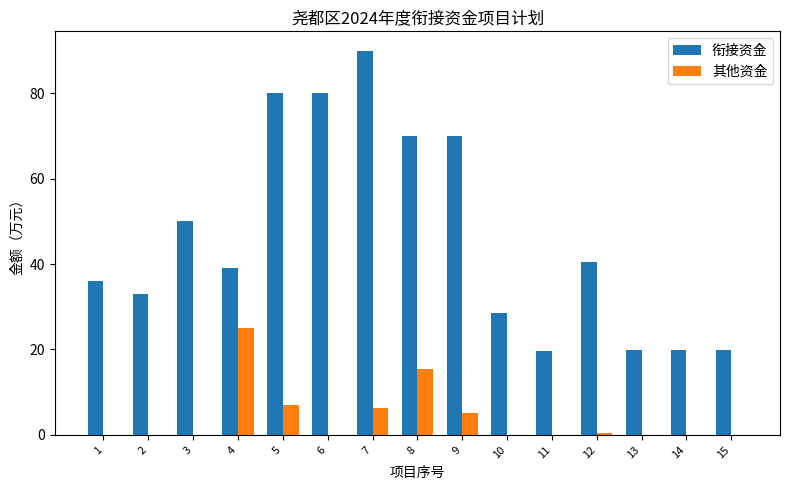

How many distinct data groups are displayed?

2